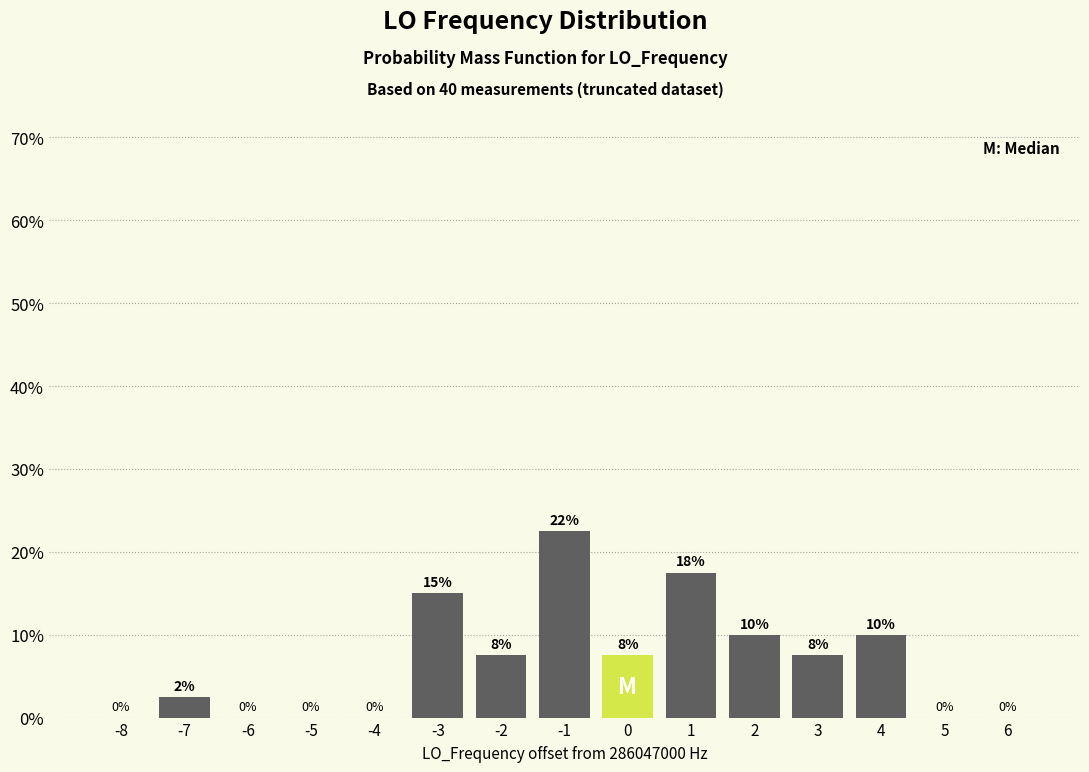

Which range on the x-axis has the tallest bar?

-1.5 to -0.5